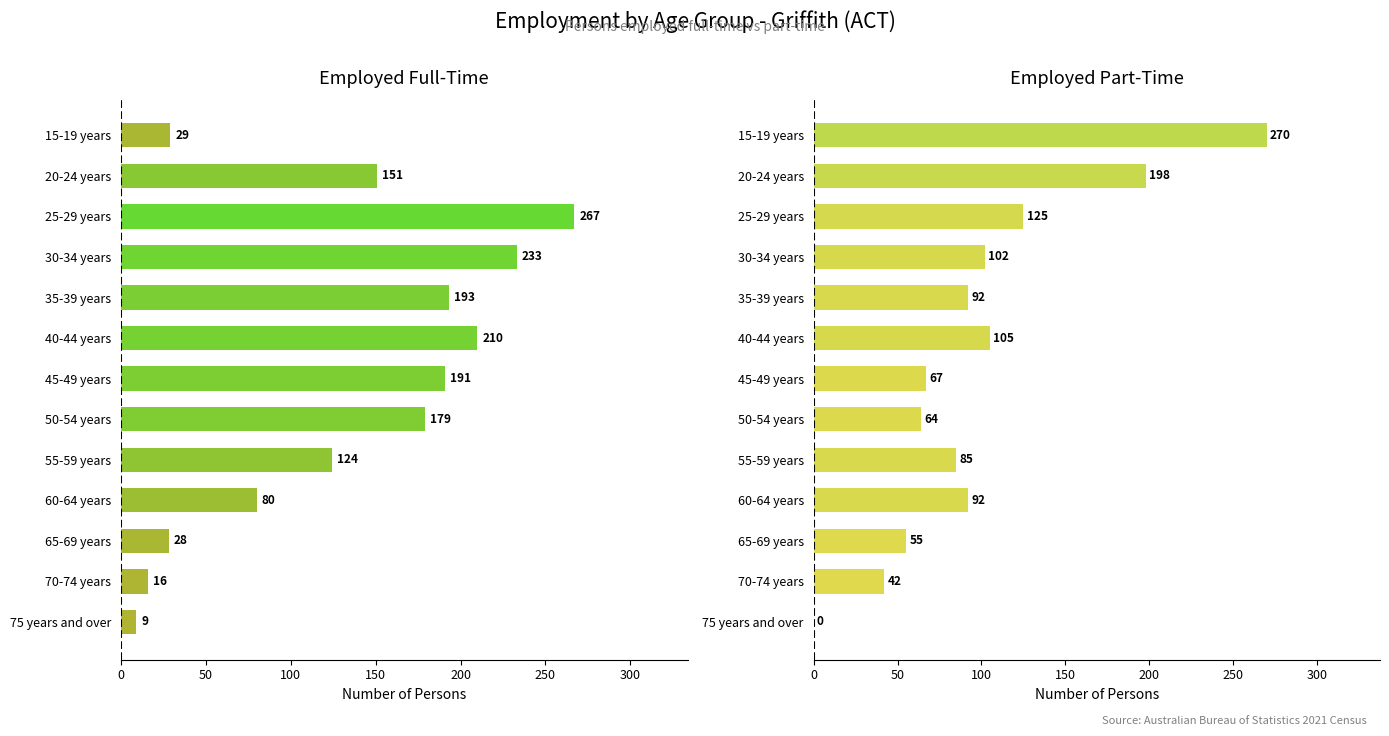

The Total employed full-time series shows 326 at 30-34 years. True or false?

False